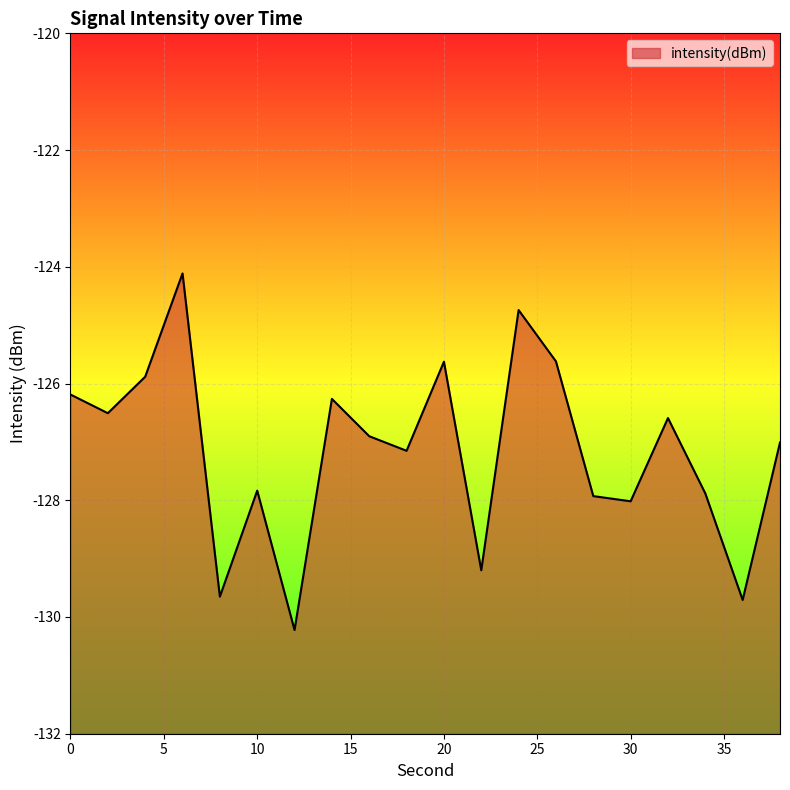

How many values exceed -126?

5